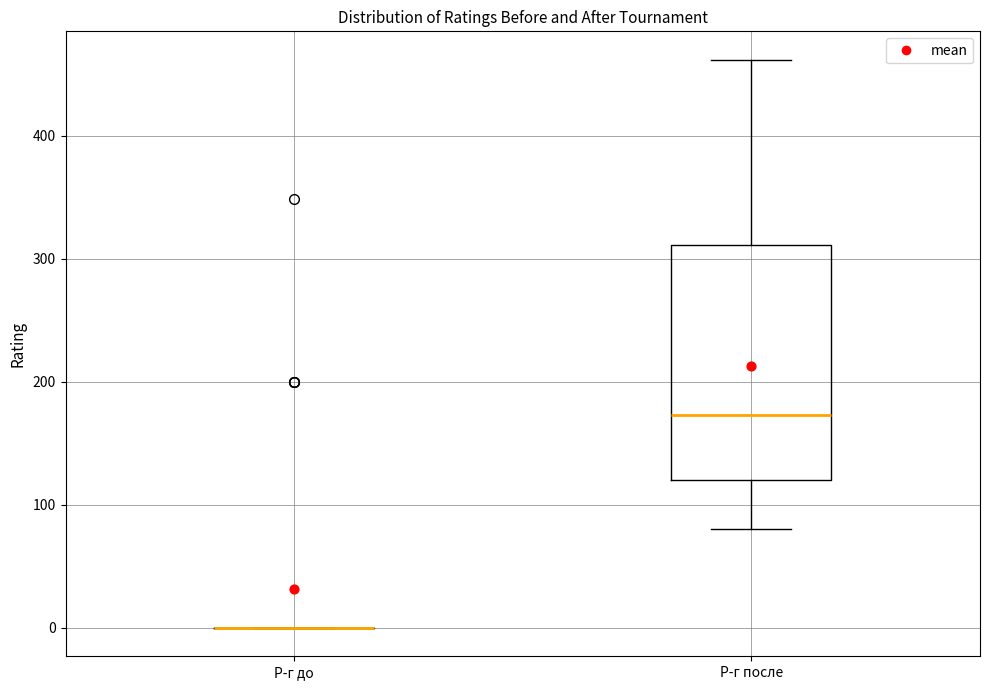

Reading left to right, read every box against the y-axis: the position of its median line, the range the box covers, and the ends of its whiskers. The values are not printed on the chart, so give them approximately, as read against the axis.

Р-г до: box collapsed to a line at 0, whiskers 0 to 0
Р-г после: median 170, box 120 to 310, whiskers 80 to 460